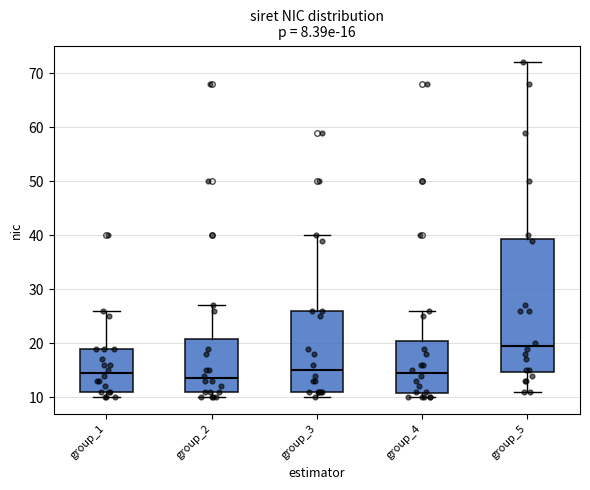

Which box is the tallest, from its lower edge to its upper edge?

group_5